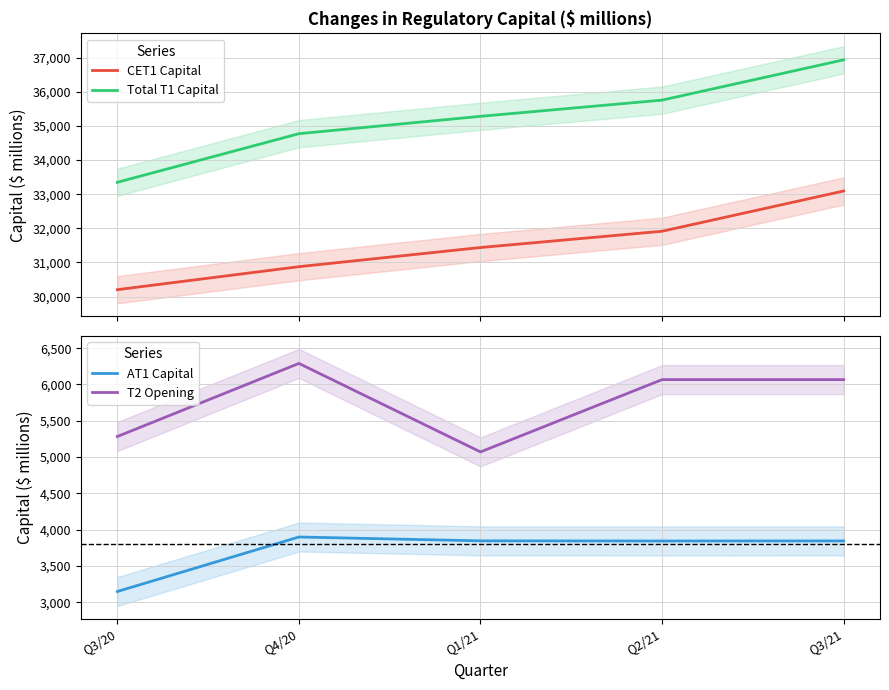

Is it true that CET1 Capital equals 16121 at Q3/20?

False